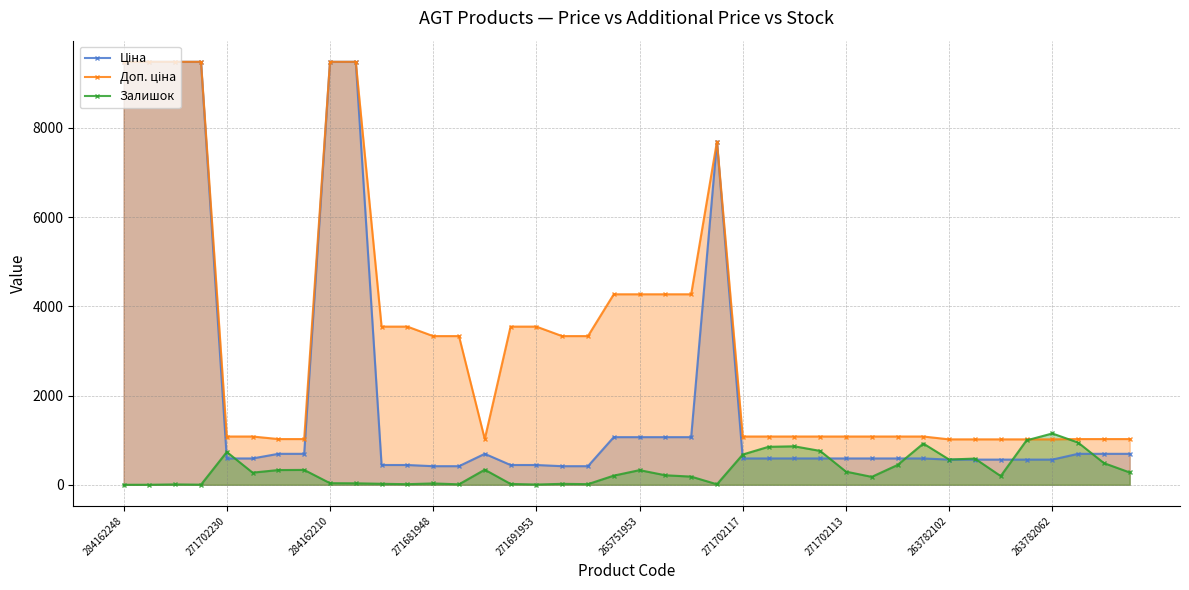

What is the maximum value shown in the chart?

9480.1